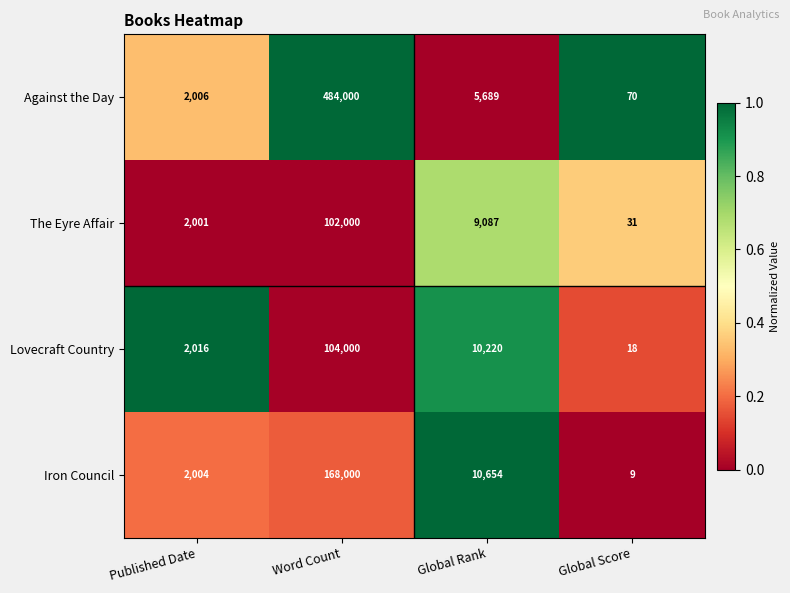

At Published Date, list the series in order from smallest to largest.

The Eyre Affair, Iron Council, Against the Day, Lovecraft Country